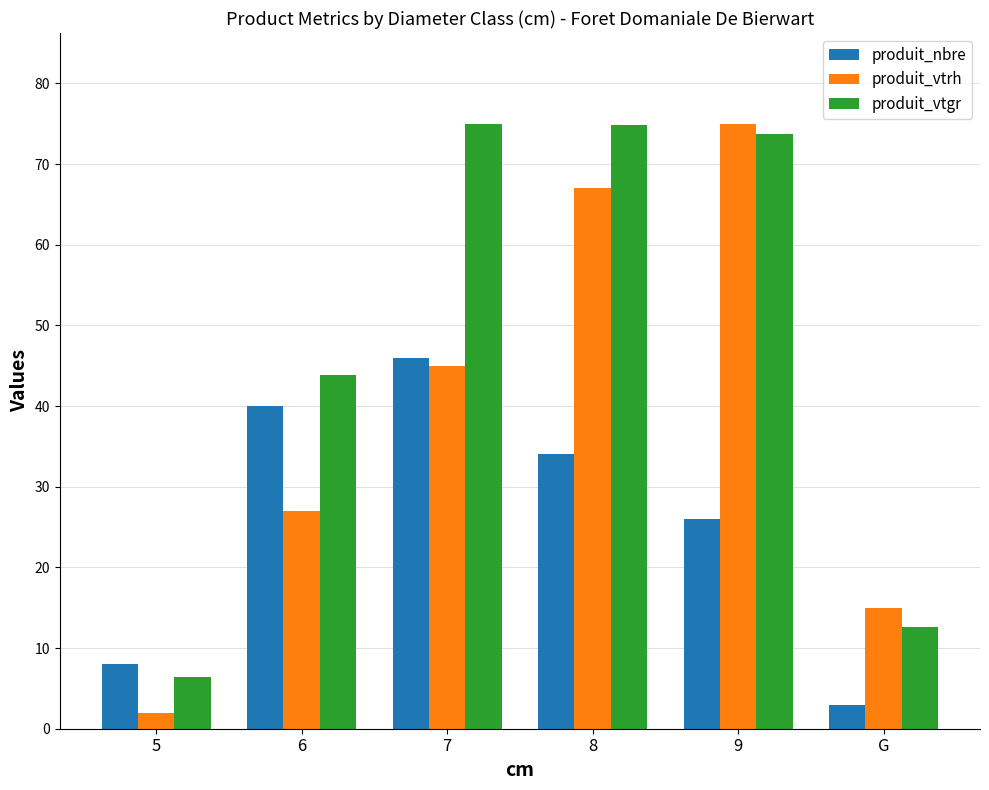

What is the sum of the produit_vtrh values at 7 and 5?

47.0